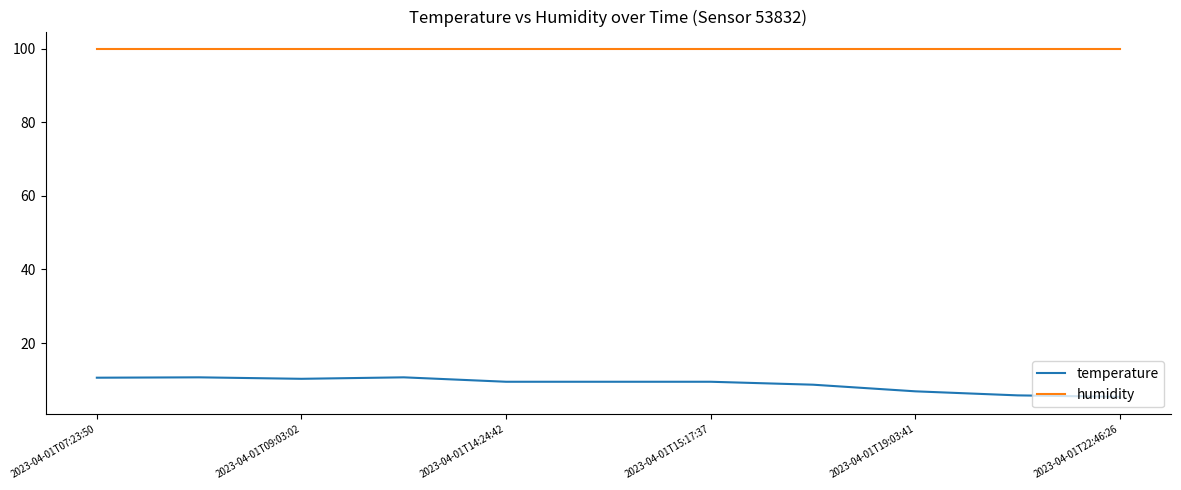

Which series has the largest total across all categories?

humidity